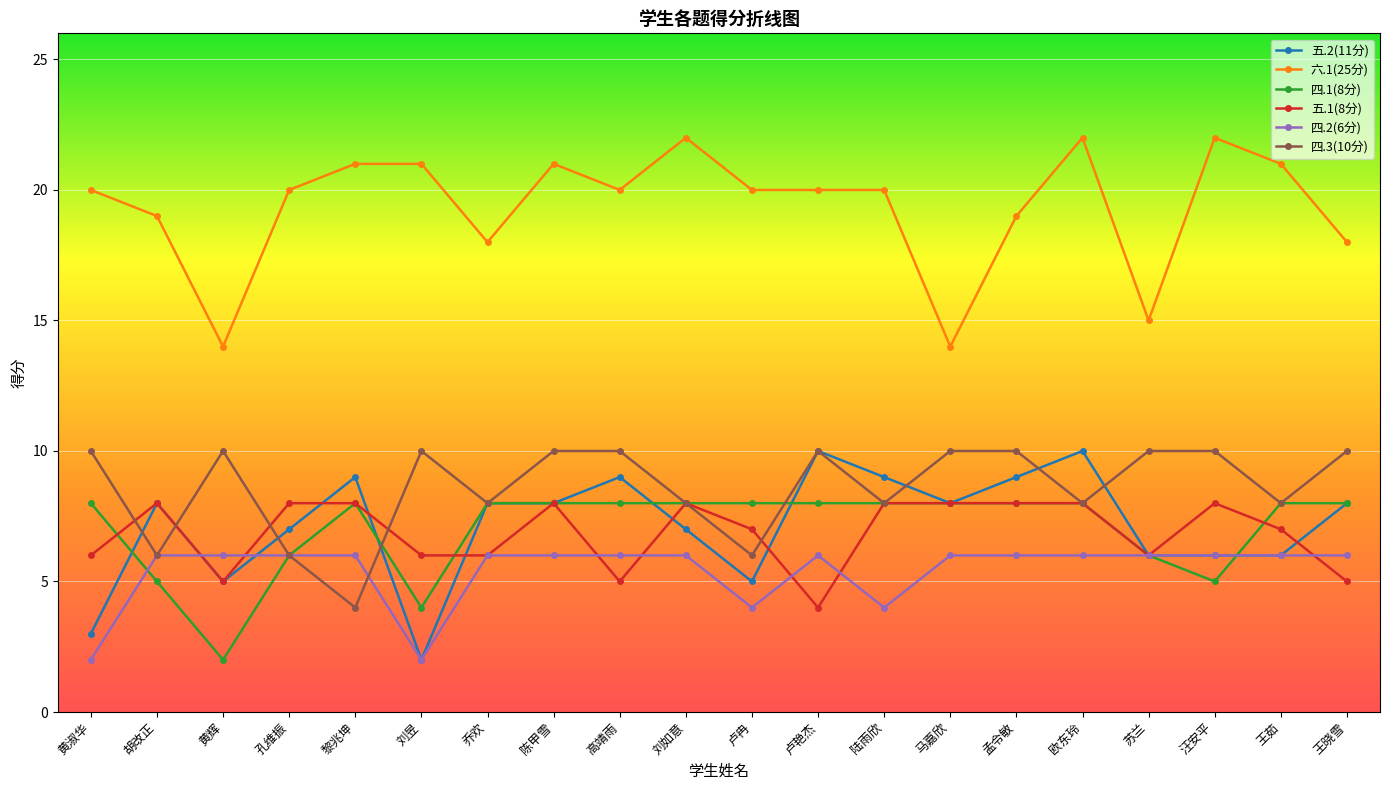

What is the average value of the 五.2(11分) series?

7